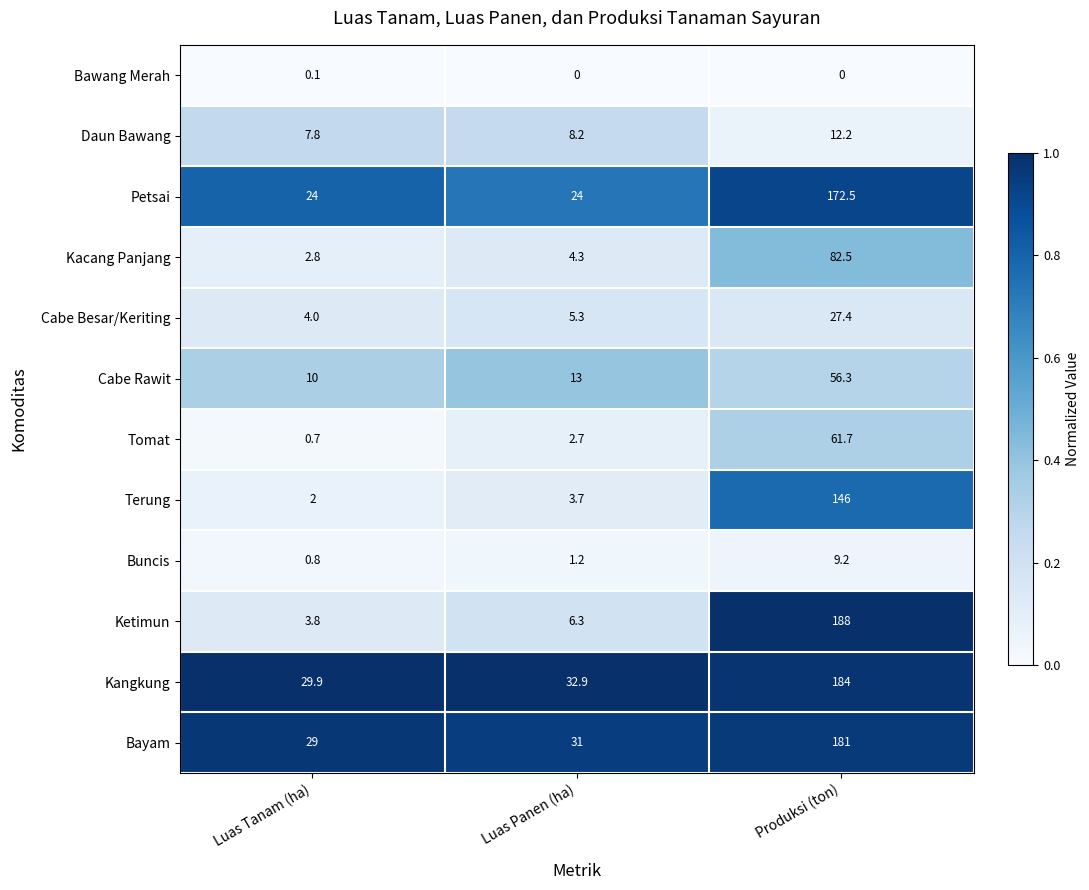

The value of Bayam at Luas Panen (ha) is 31.0. True or false?

True